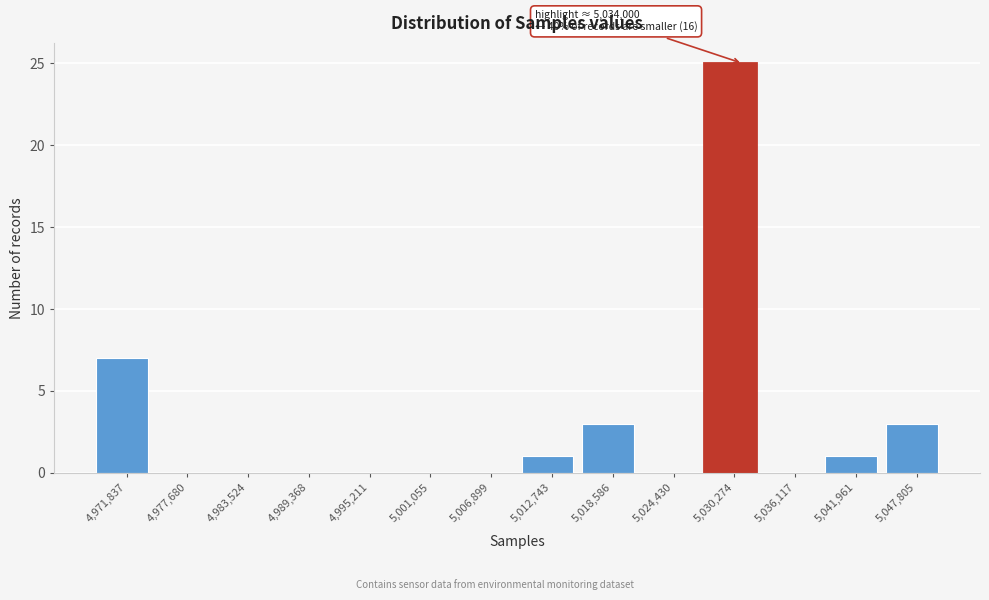

Reading left to right, transcribe all the data shown in this chart.

4,971,837=7	4,977,680=0	4,983,524=0	4,989,368=0	4,995,211=0	5,001,055=0	5,006,899=0	5,012,743=1	5,018,586=3	5,024,430=0	5,030,274=25	5,036,117=0	5,041,961=1	5,047,805=3